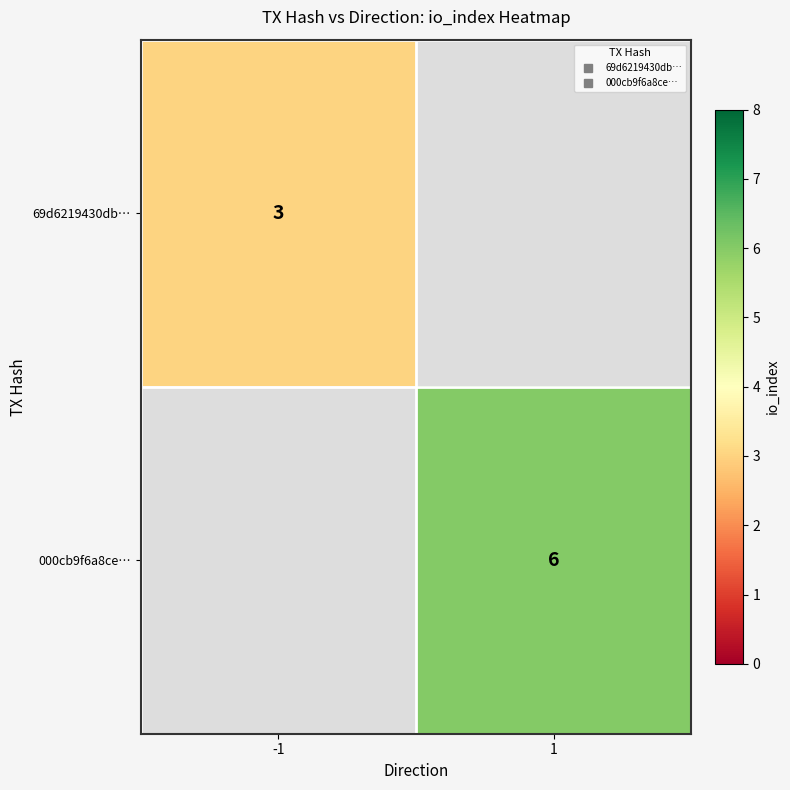

At how many categories does at least one series exceed 4?

1